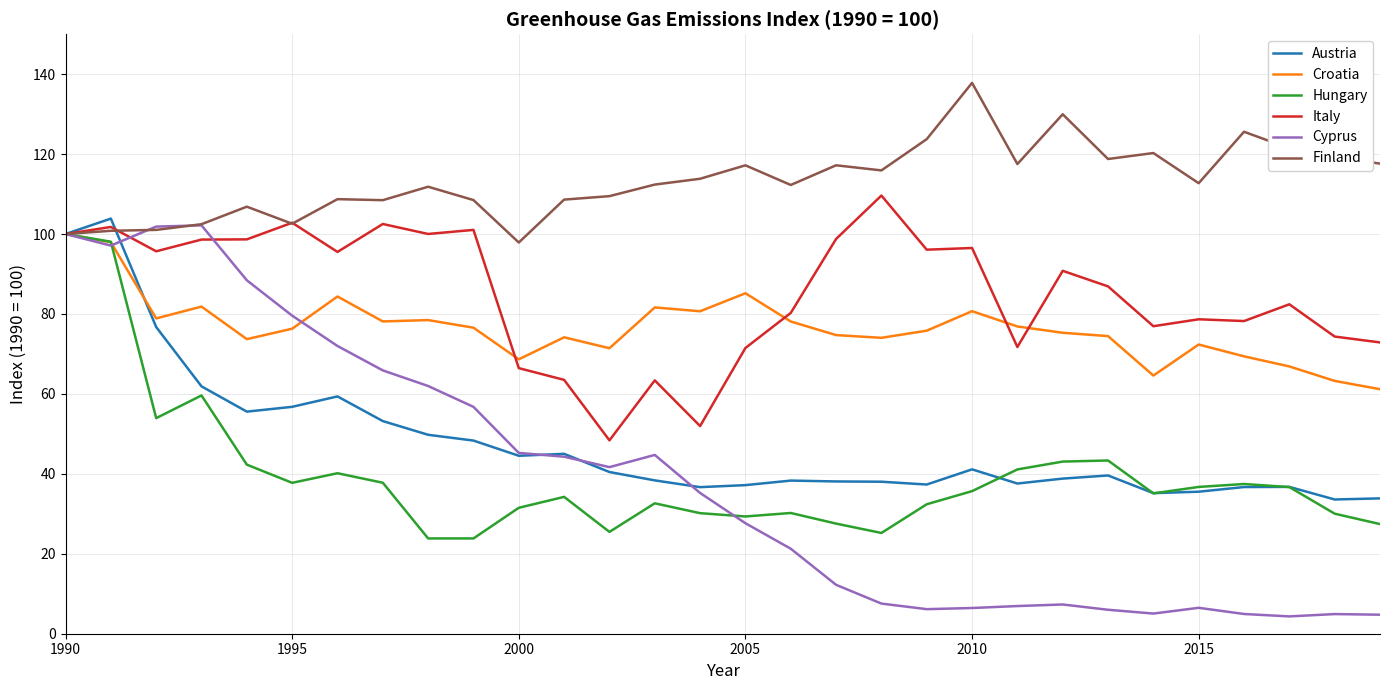

What is the sum of all Finland values?

3400.7